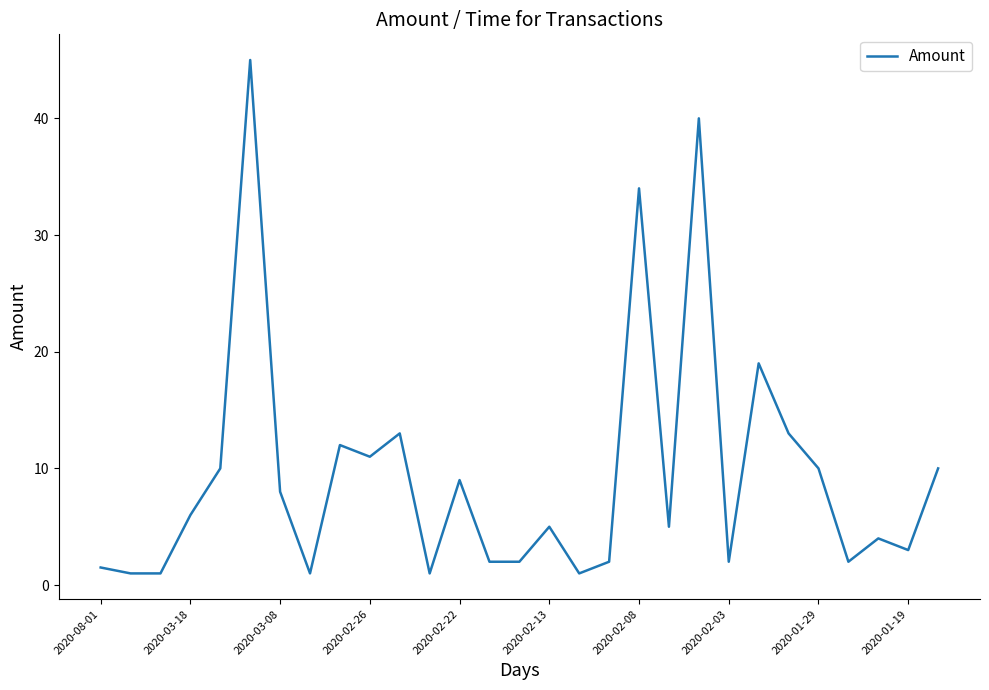

What is the minimum value shown in the chart?

1.0